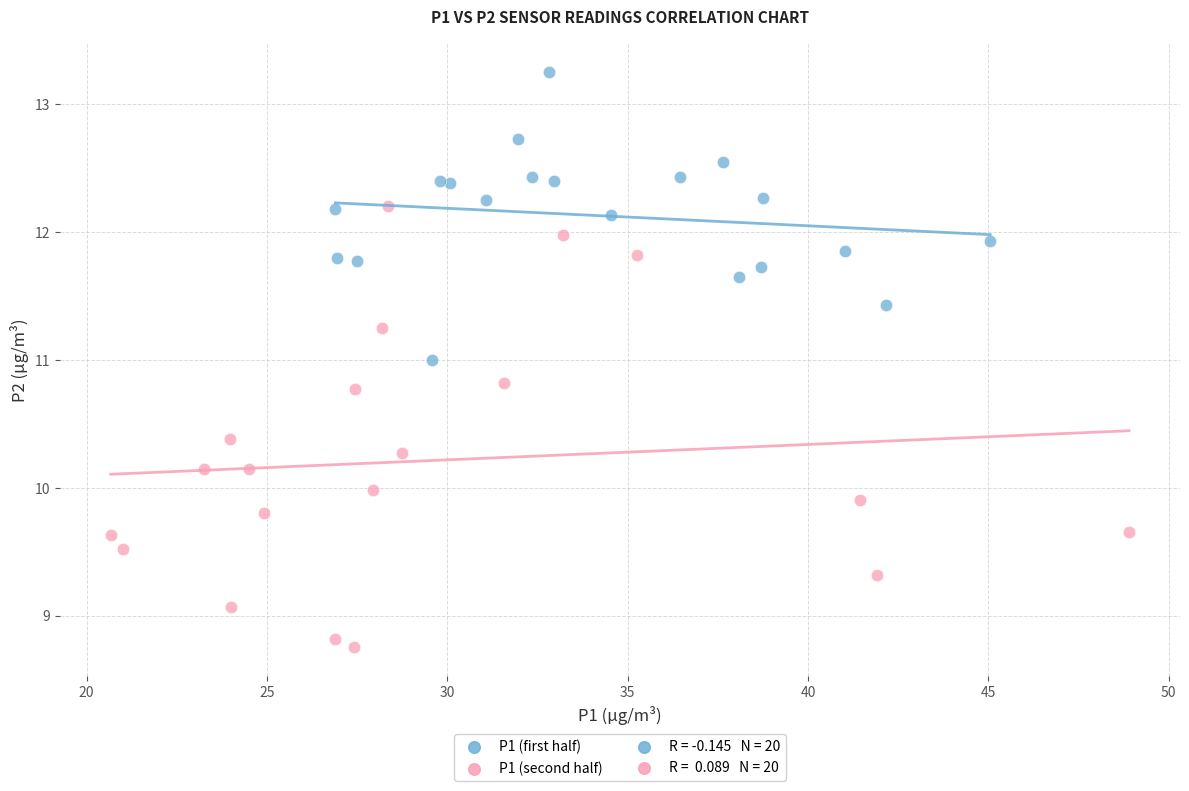

Which series reaches the minimum Y coordinate?

P1 (second half)